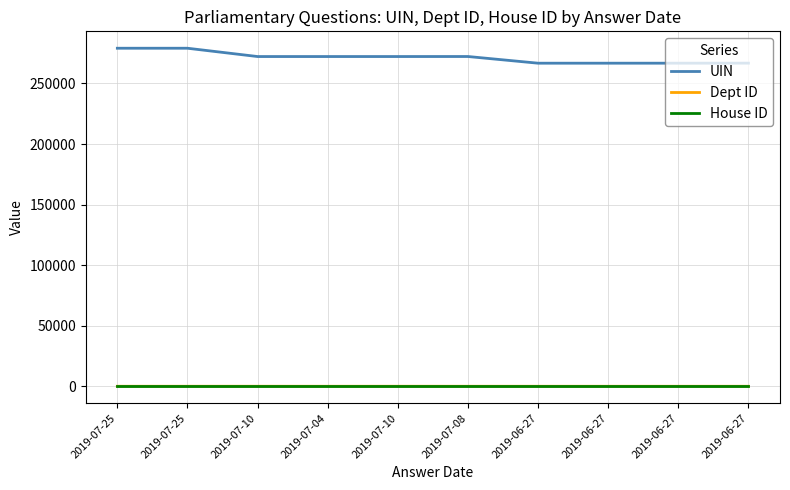

At how many categories does at least one series exceed 186953?

10